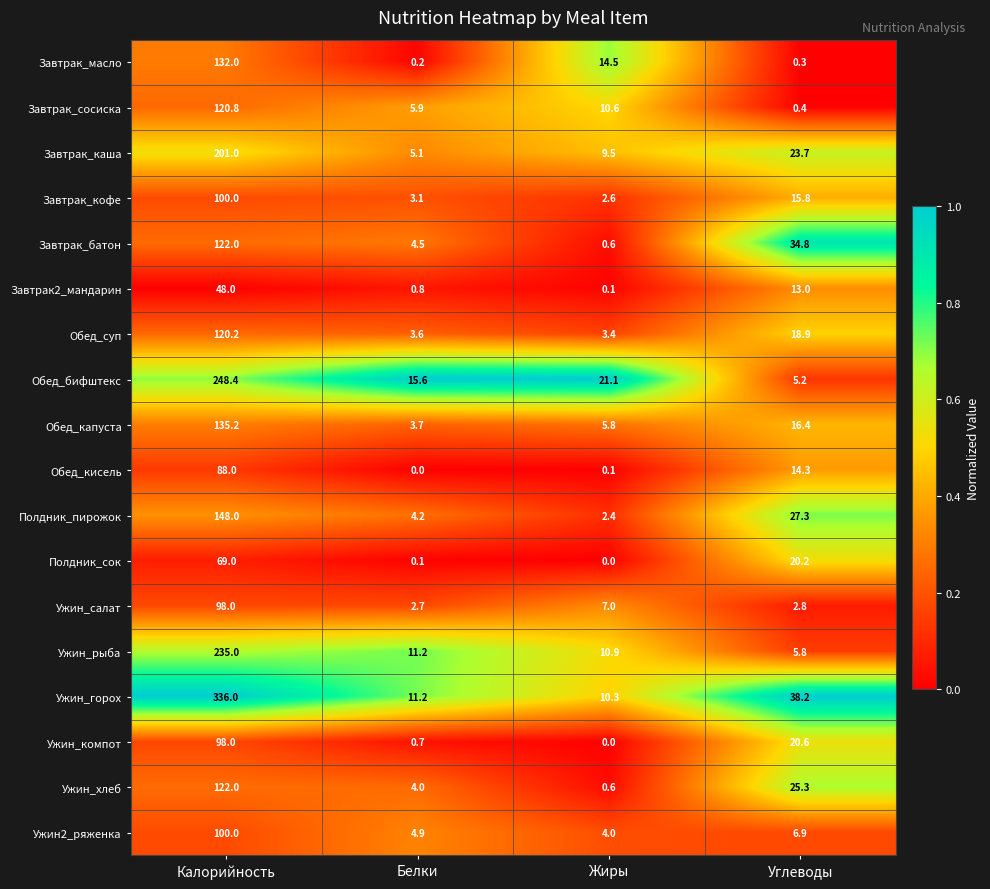

At which label does Ужин_горох reach its minimum?

Жиры